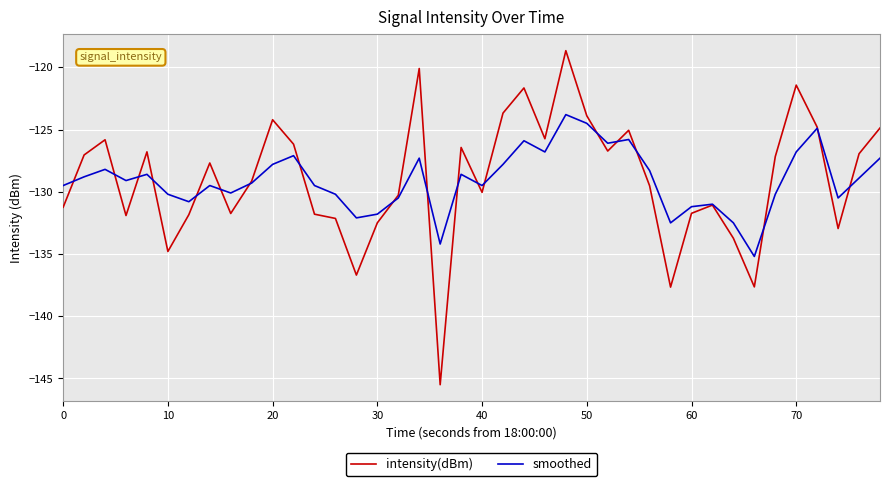

List the series in order of their peak value, lowest first.

smoothed, intensity(dBm)